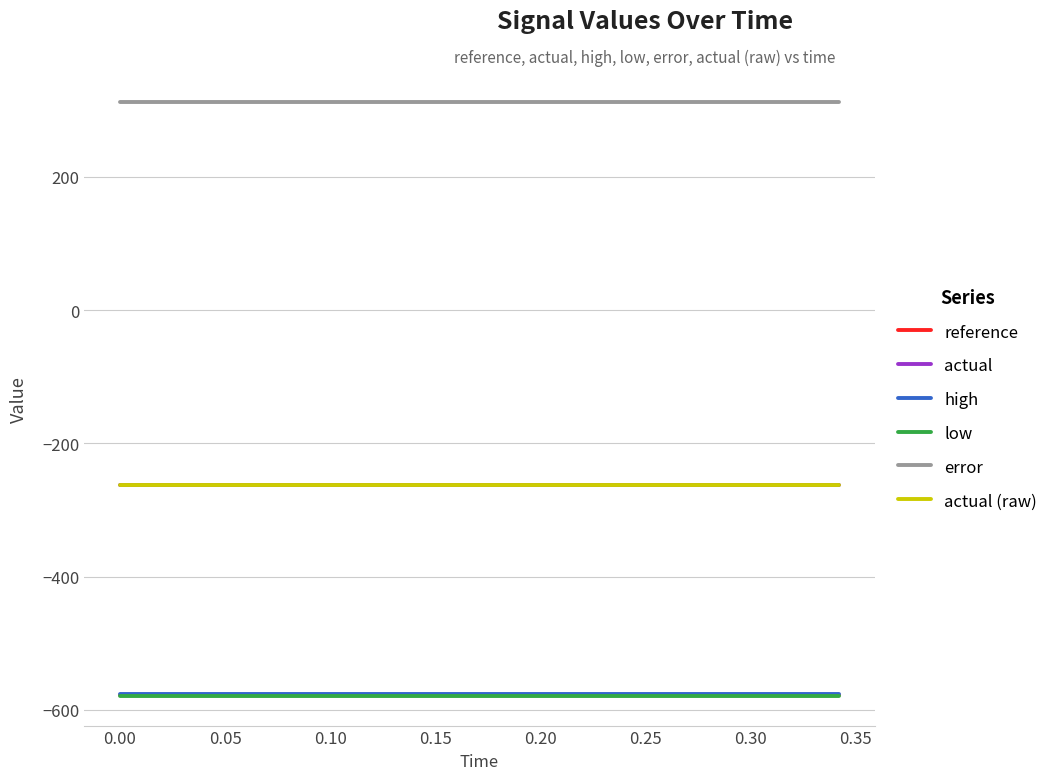

Does the chart display data point markers on the line(s)?

No